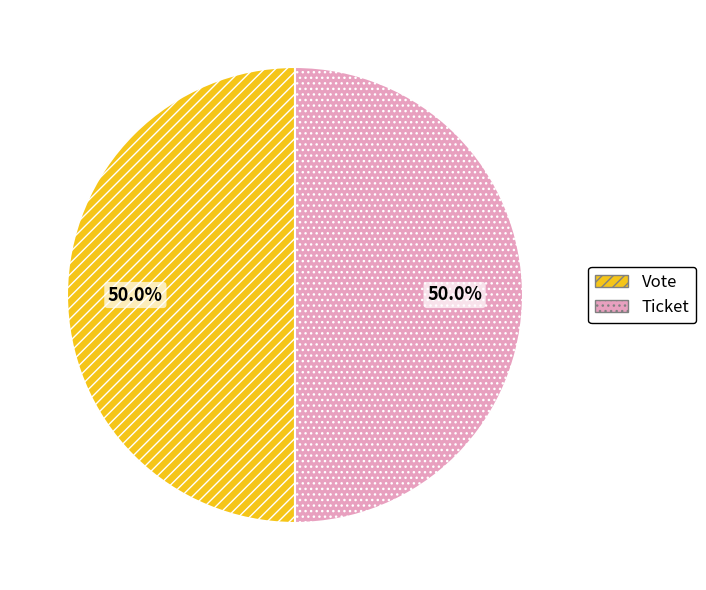

To the nearest percent, what percentage of the pie is Vote?

50%